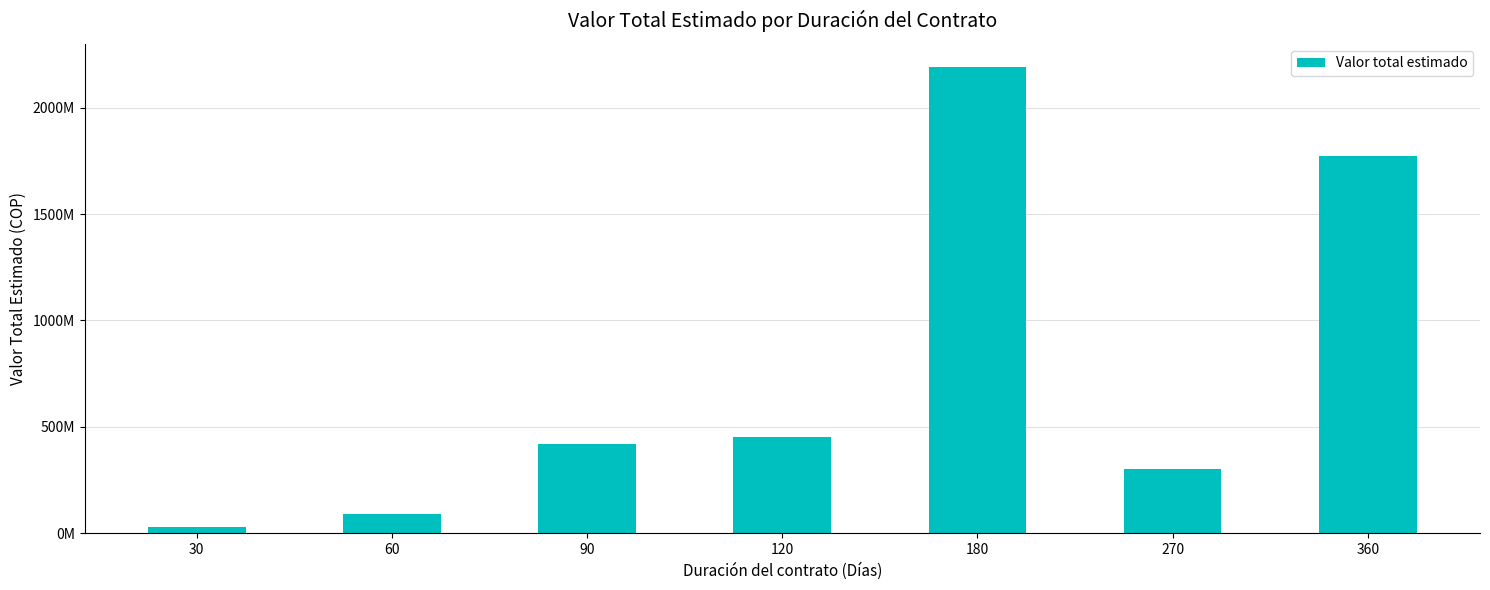

What is the difference between the second highest and second lowest values?

1682192306